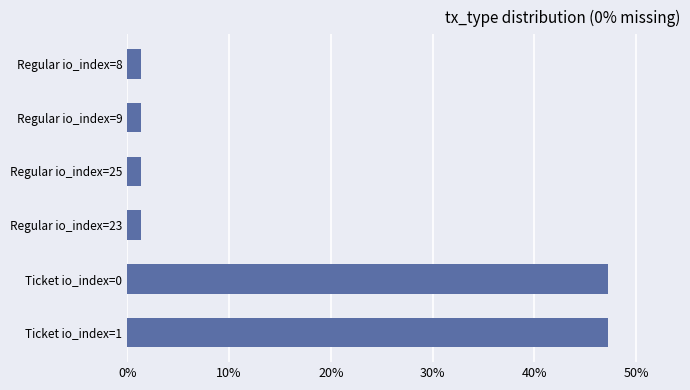

Are the bars horizontal?

Yes